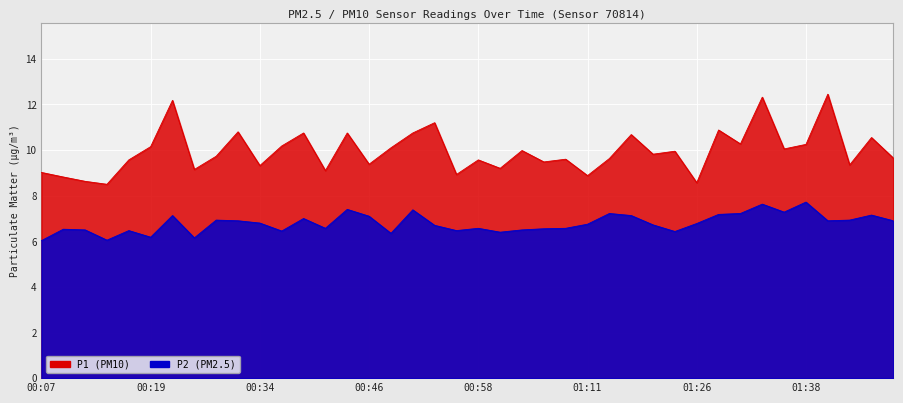

What is the maximum value shown in the chart?

12.4